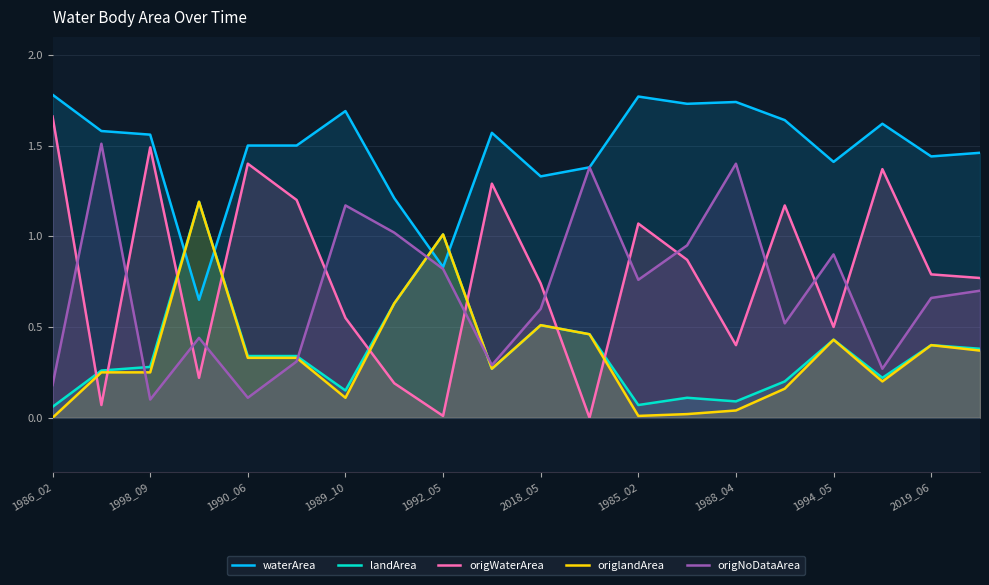

What is the average value of the landArea series?

0.4